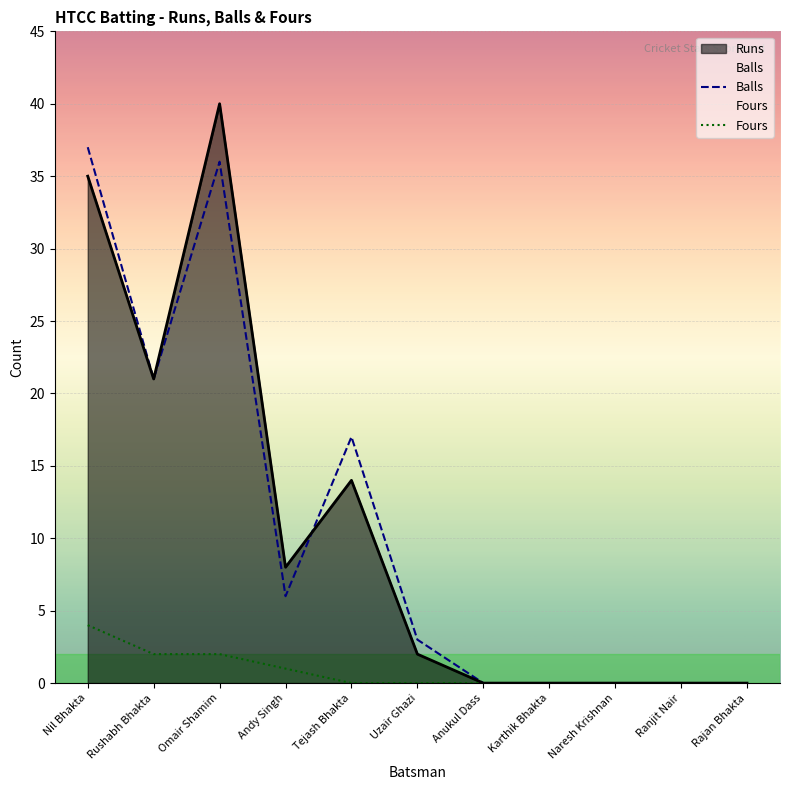

Rank the categories by Balls value from highest to lowest.

Nil Bhakta, Omair Shamim, Rushabh Bhakta, Tejash Bhakta, Andy Singh, Uzair Ghazi, Anukul Dass, Karthik Bhakta, Naresh Krishnan, Ranjit Nair, Rajan Bhakta